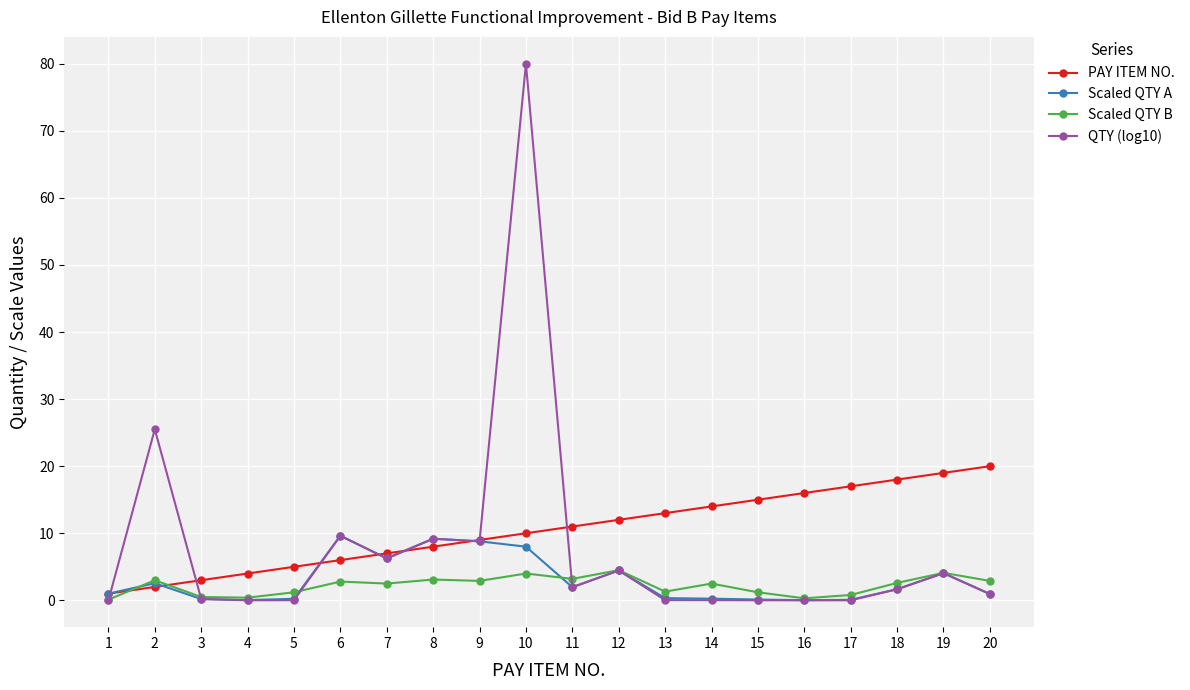

Is the value of Scaled QTY B at 7 greater than the value of QTY (log10) at 15?

Yes